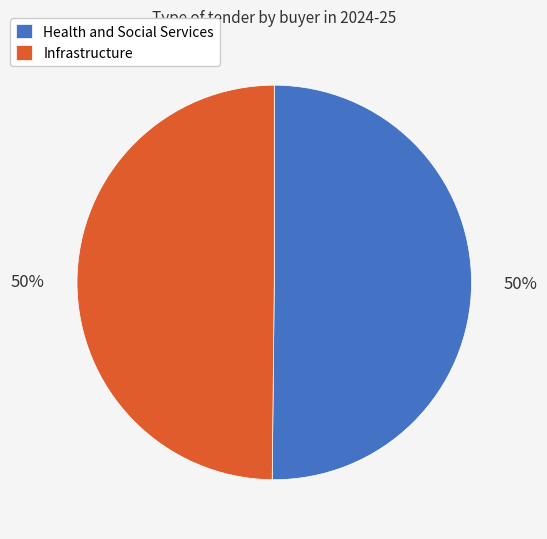

To the nearest percent, what percentage of the pie is Health and Social Services?

50%